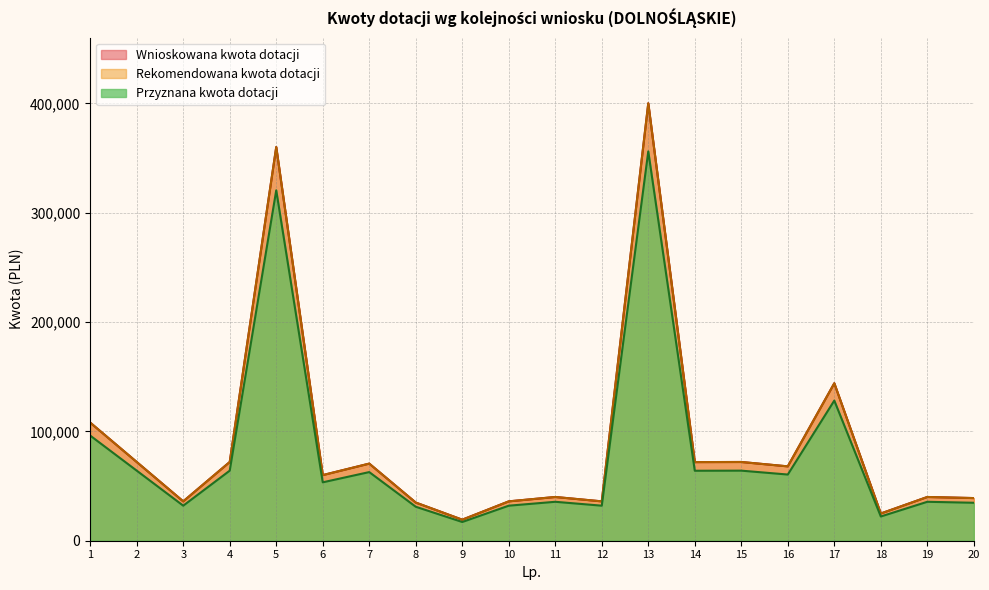

Is the value of Przyznana kwota dotacji at 6 greater than the value of Wnioskowana kwota dotacji at 20?

Yes